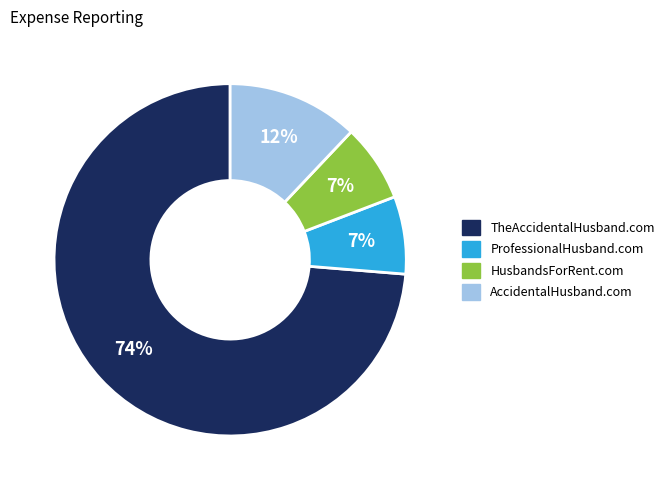

Which slice is the largest?

TheAccidentalHusband.com